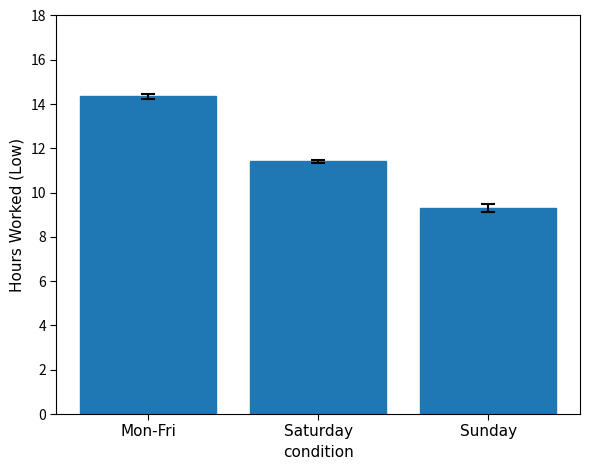

What is the difference between the values at Saturday and Mon-Fri?

2.9